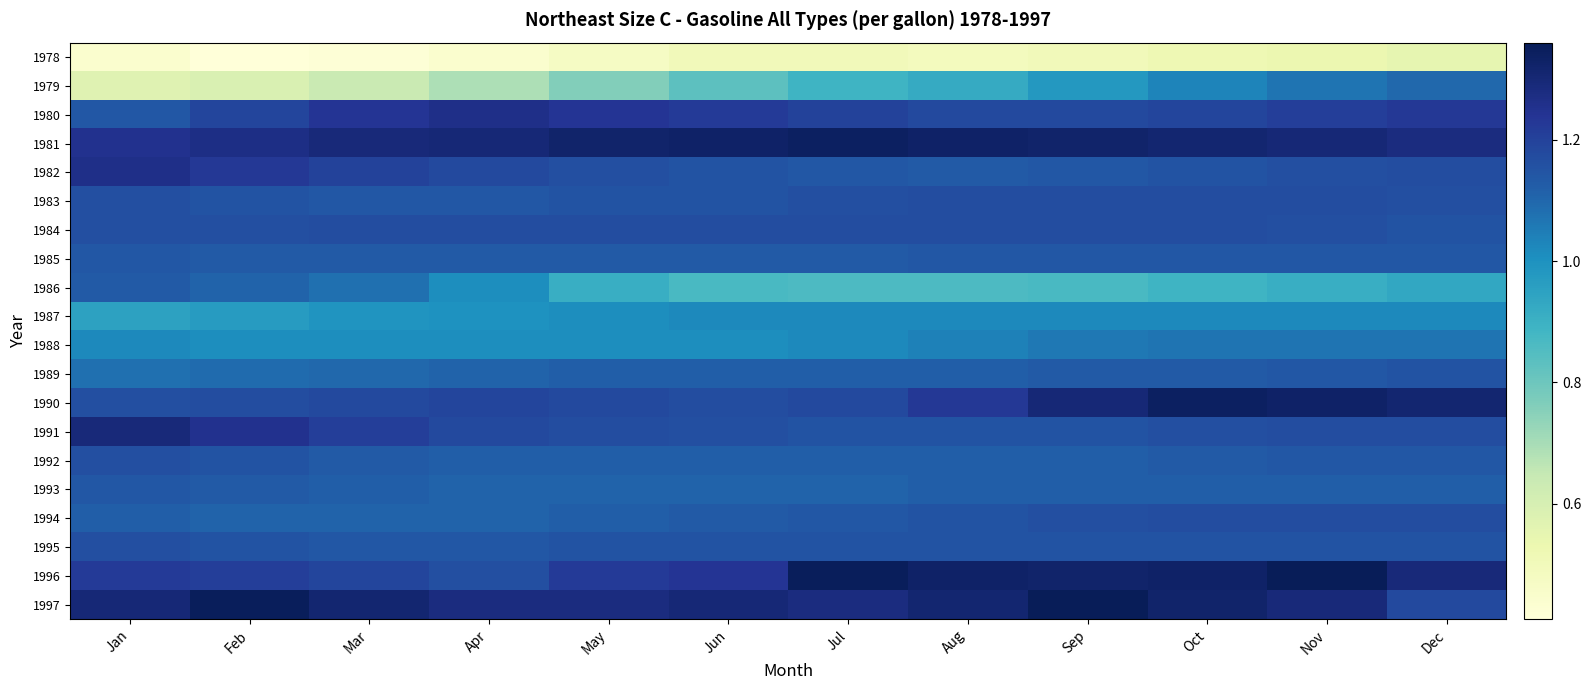

At which category is the sum across all series the highest?

Nov